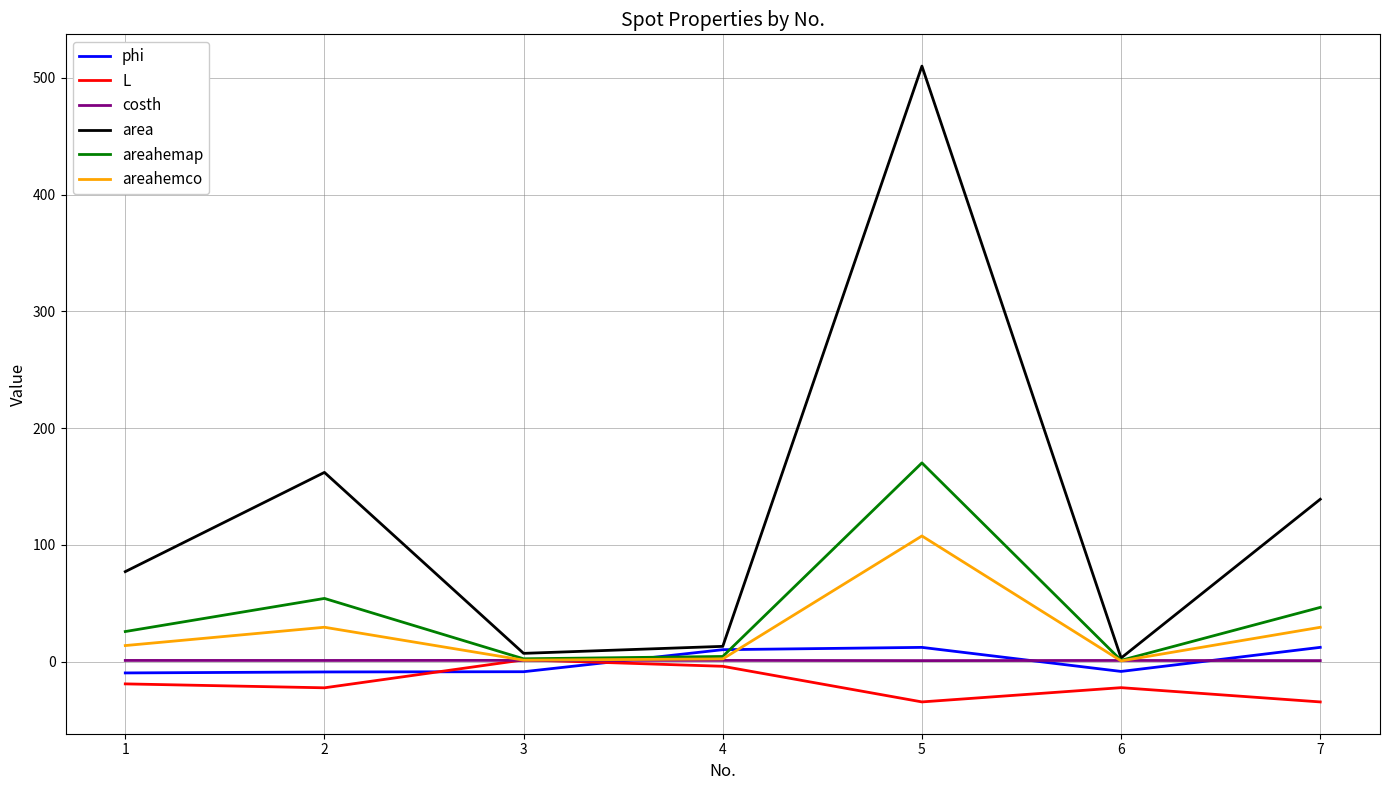

Does the chart have visible grid lines?

Yes